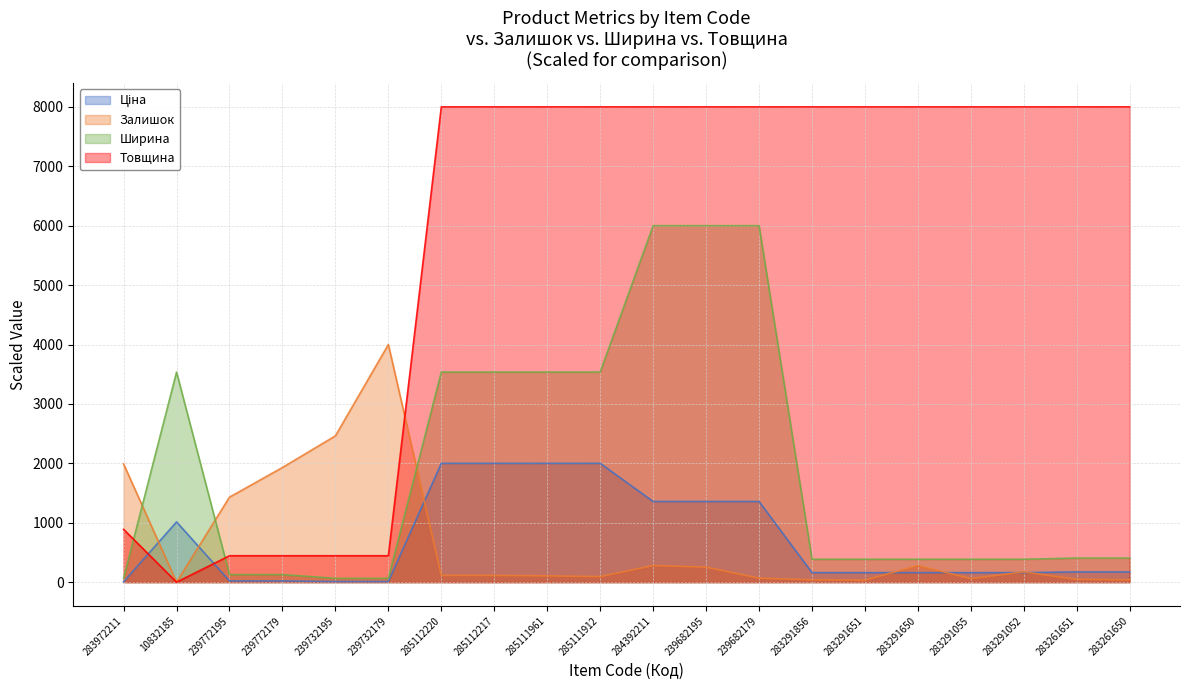

What is the value of the Залишок point at the 3rd from the left?

1430.9